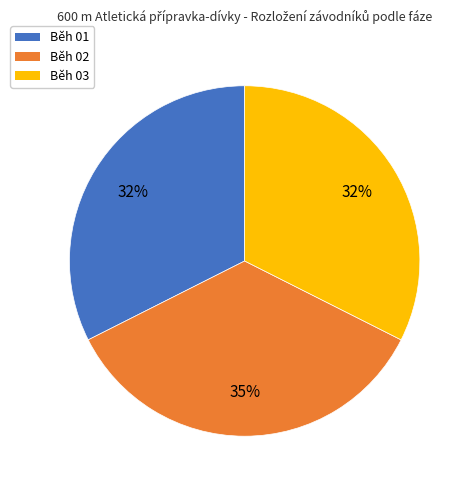

Is the sum of Běh 01 and Běh 03 greater than half?

Yes